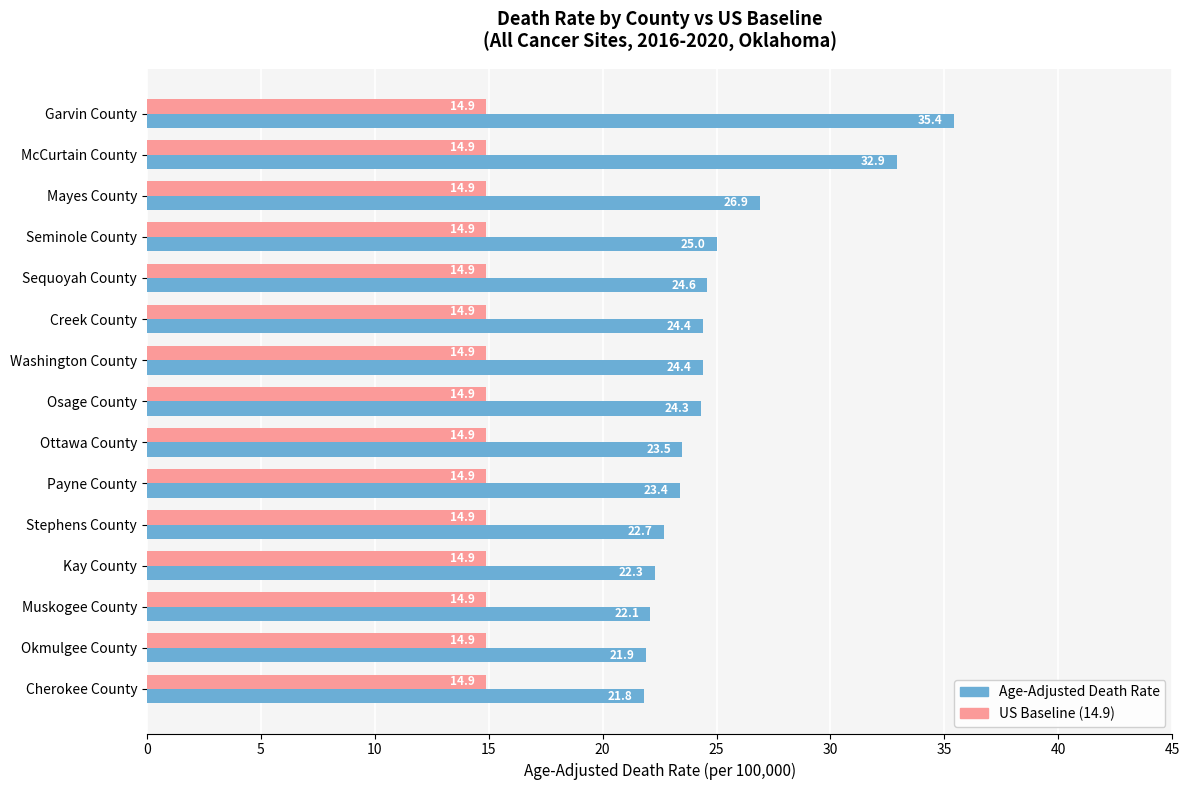

What is the total value across all series at Osage County?

39.2